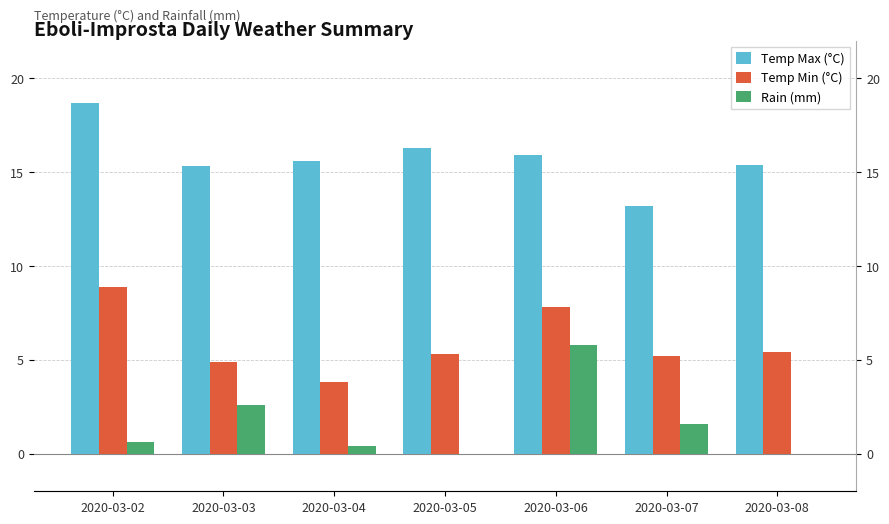

Which series has the largest range (max minus min)?

Rain (mm)